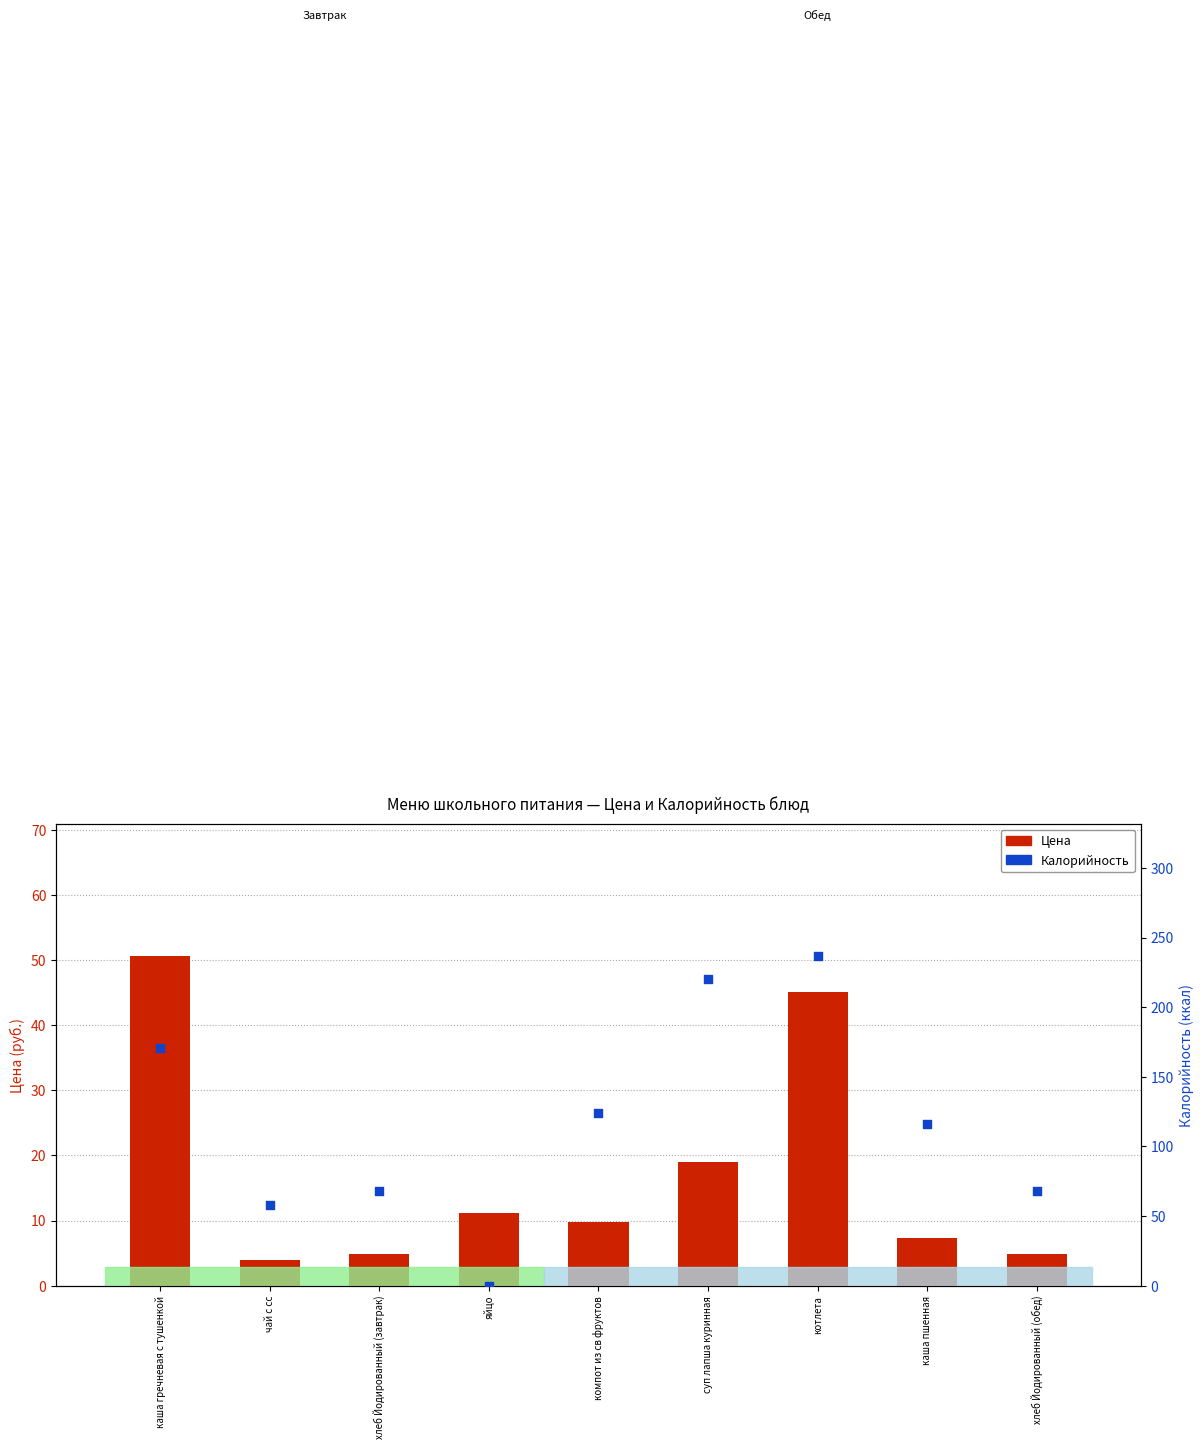

Is the value of Калорийность at яйцо greater than the value of Цена at котлета?

No